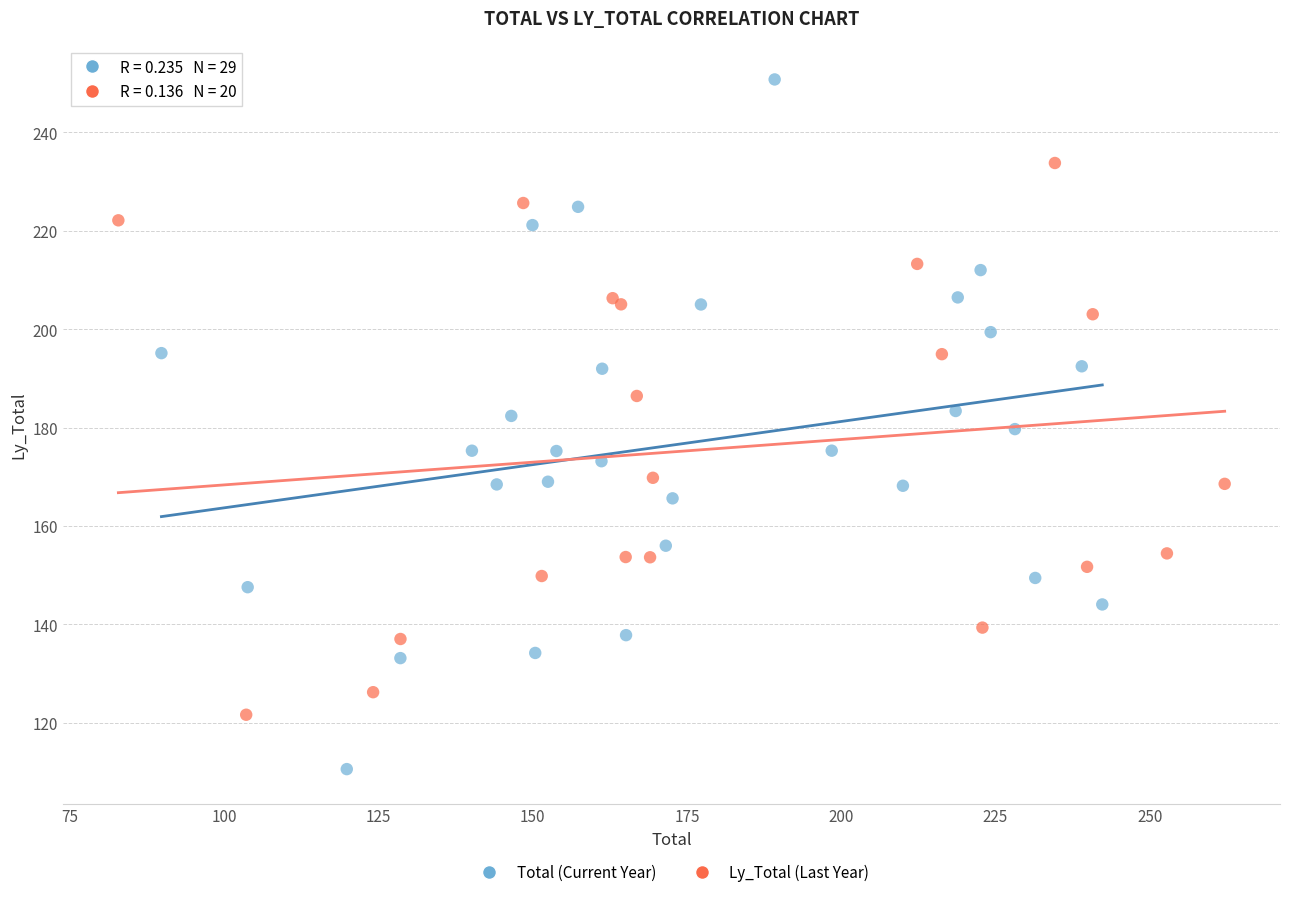

Which series contains the highest Y value?

Total (Current Year)